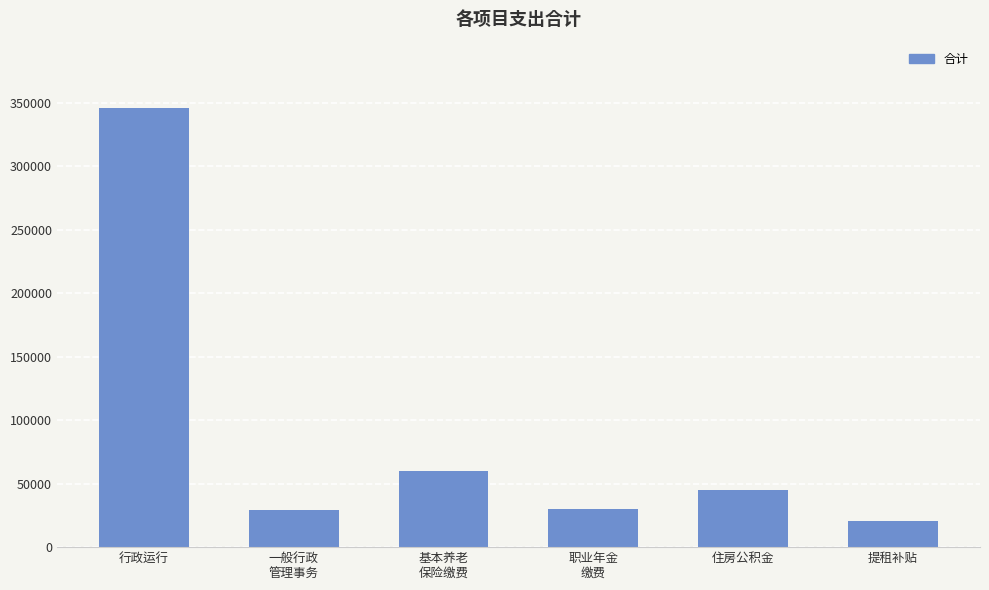

Are the bars horizontal?

No